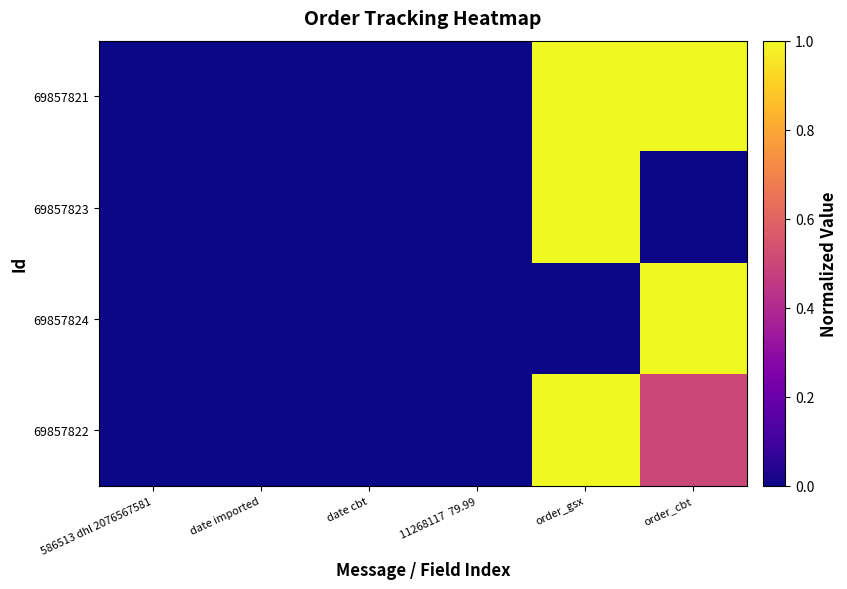

Reading right to left, what are all the values shown in this chart?

69857821: order_cbt=1.0	order_gsx=1.0	11268117  79.99=0.0	date cbt=0.0	date imported=0.0	586513 dhl 2076567581=0.0
69857823: order_cbt=0.0	order_gsx=1.0	11268117  79.99=0.0	date cbt=0.0	date imported=0.0	586513 dhl 2076567581=0.0
69857824: order_cbt=1.0	order_gsx=0.0	11268117  79.99=0.0	date cbt=0.0	date imported=0.0	586513 dhl 2076567581=0.0
69857822: order_cbt=0.5	order_gsx=1.0	11268117  79.99=0.0	date cbt=0.0	date imported=0.0	586513 dhl 2076567581=0.0